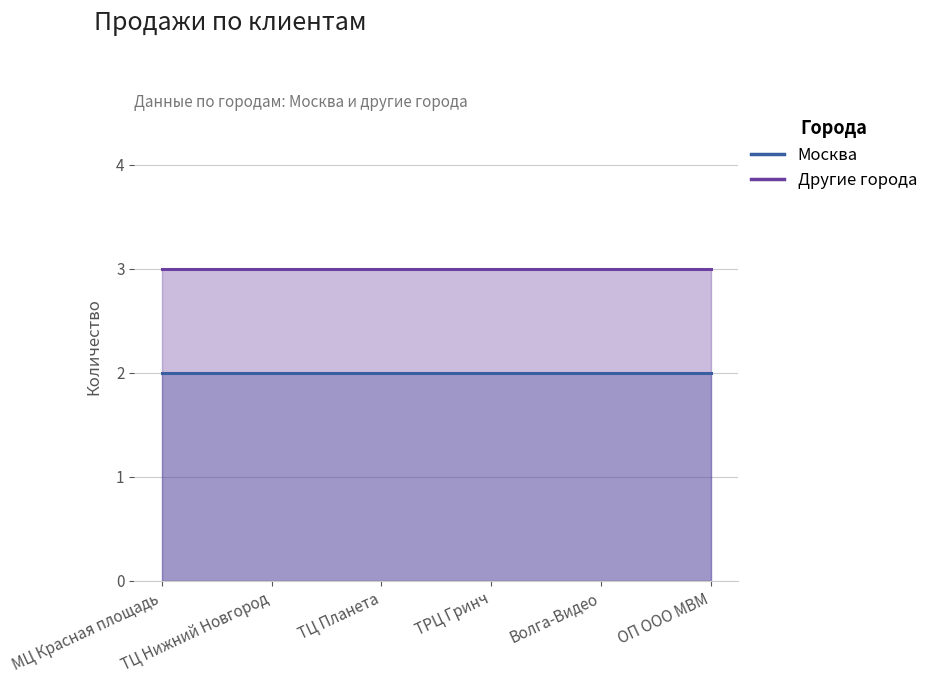

True or false: Другие города and Москва intersect in this chart.

False